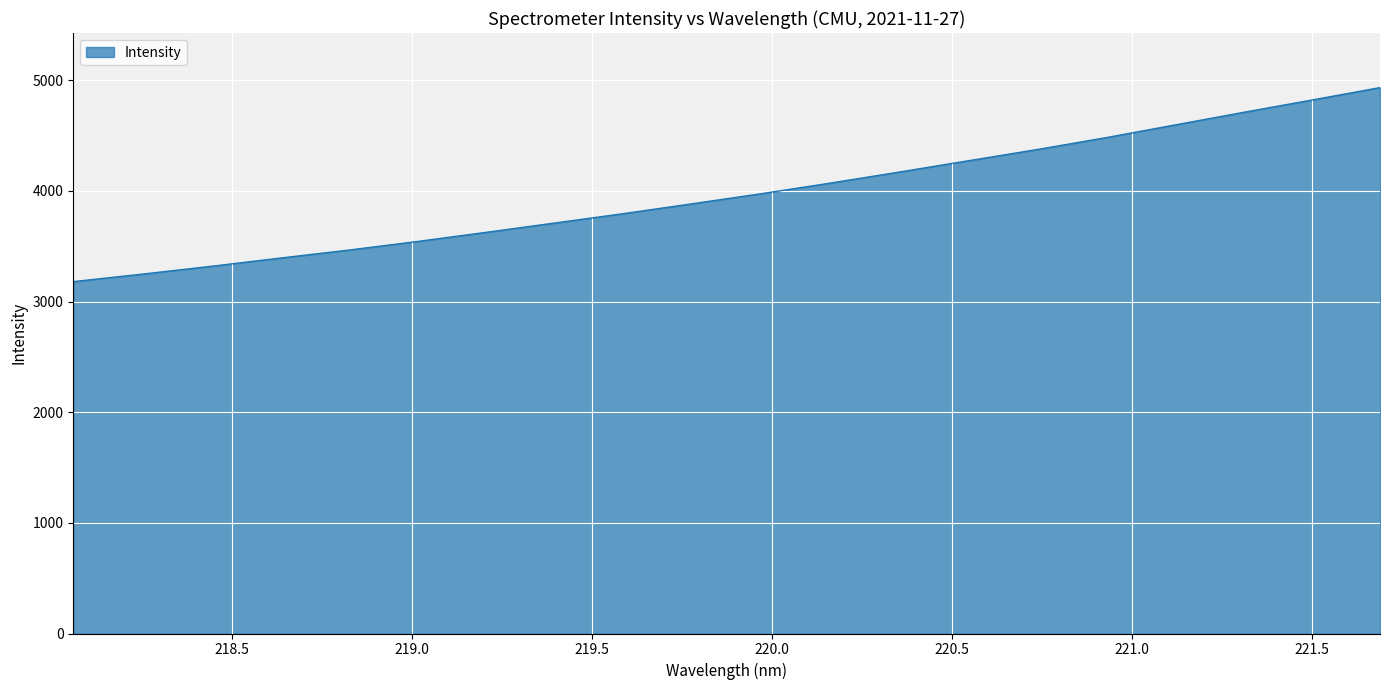

What is the greatest value displayed?

4933.6